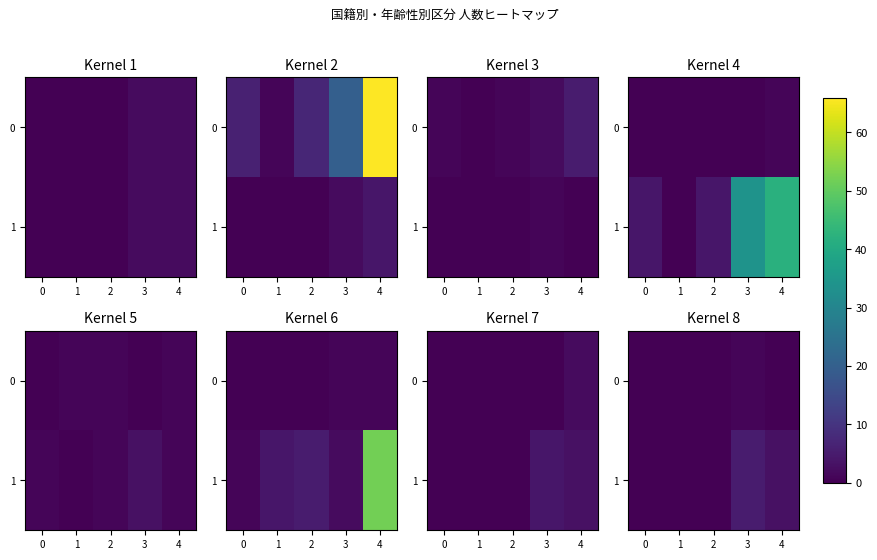

What is the total value across all series at 3?

6